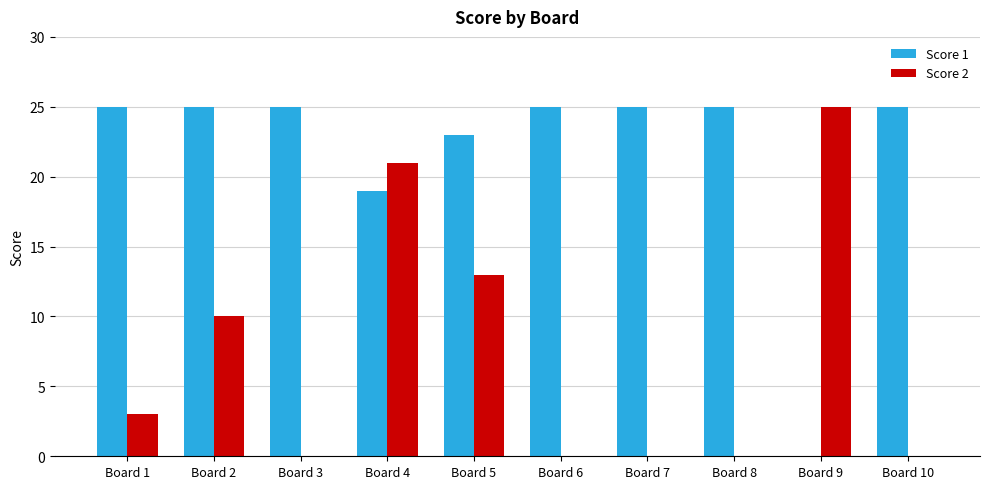

Which series has the largest total across all categories?

Score 1